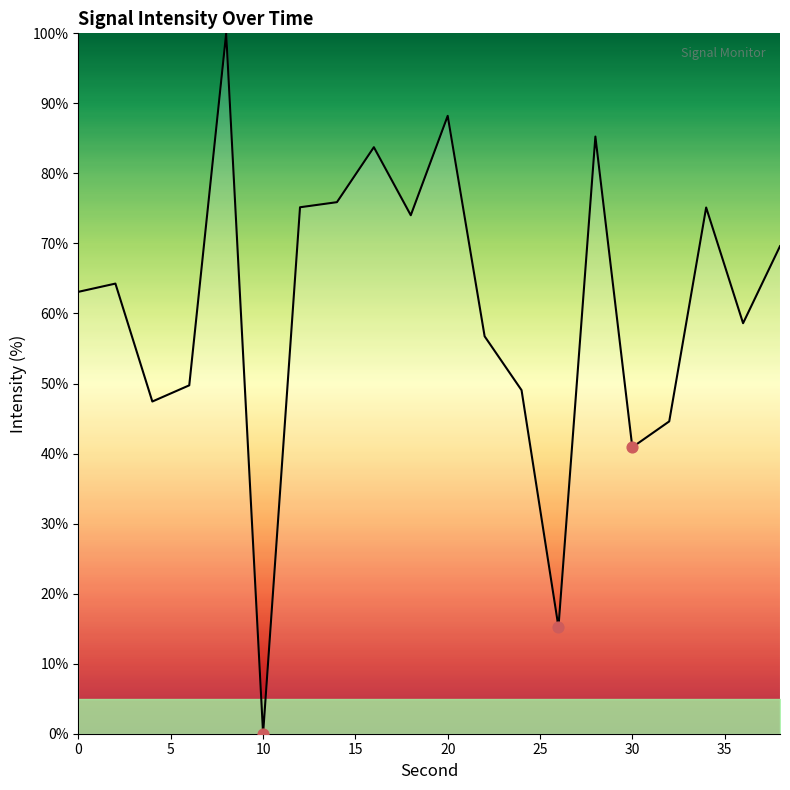

What is the greatest value displayed?

100.0